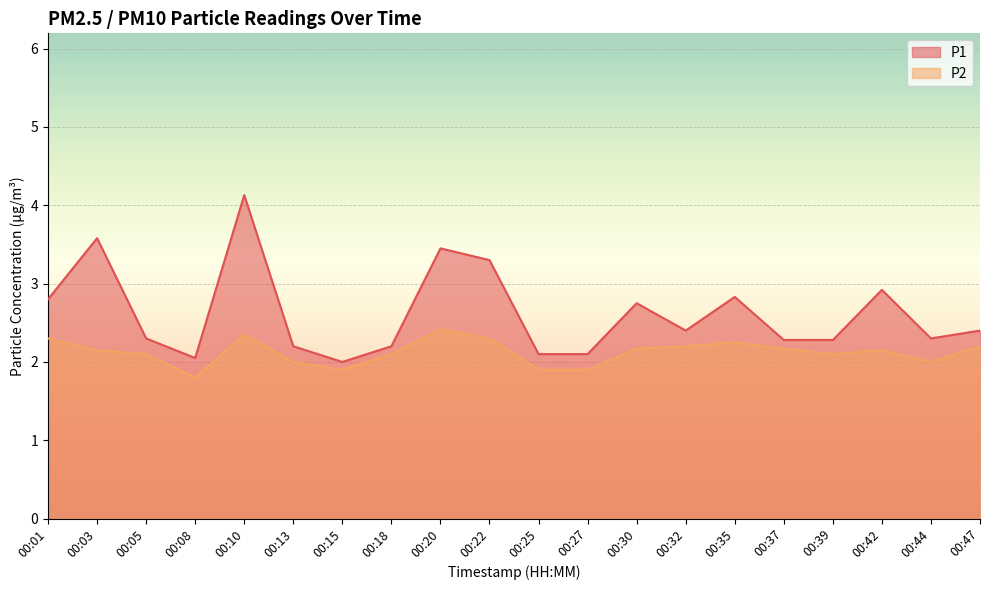

Count the number of data series in this chart.

2